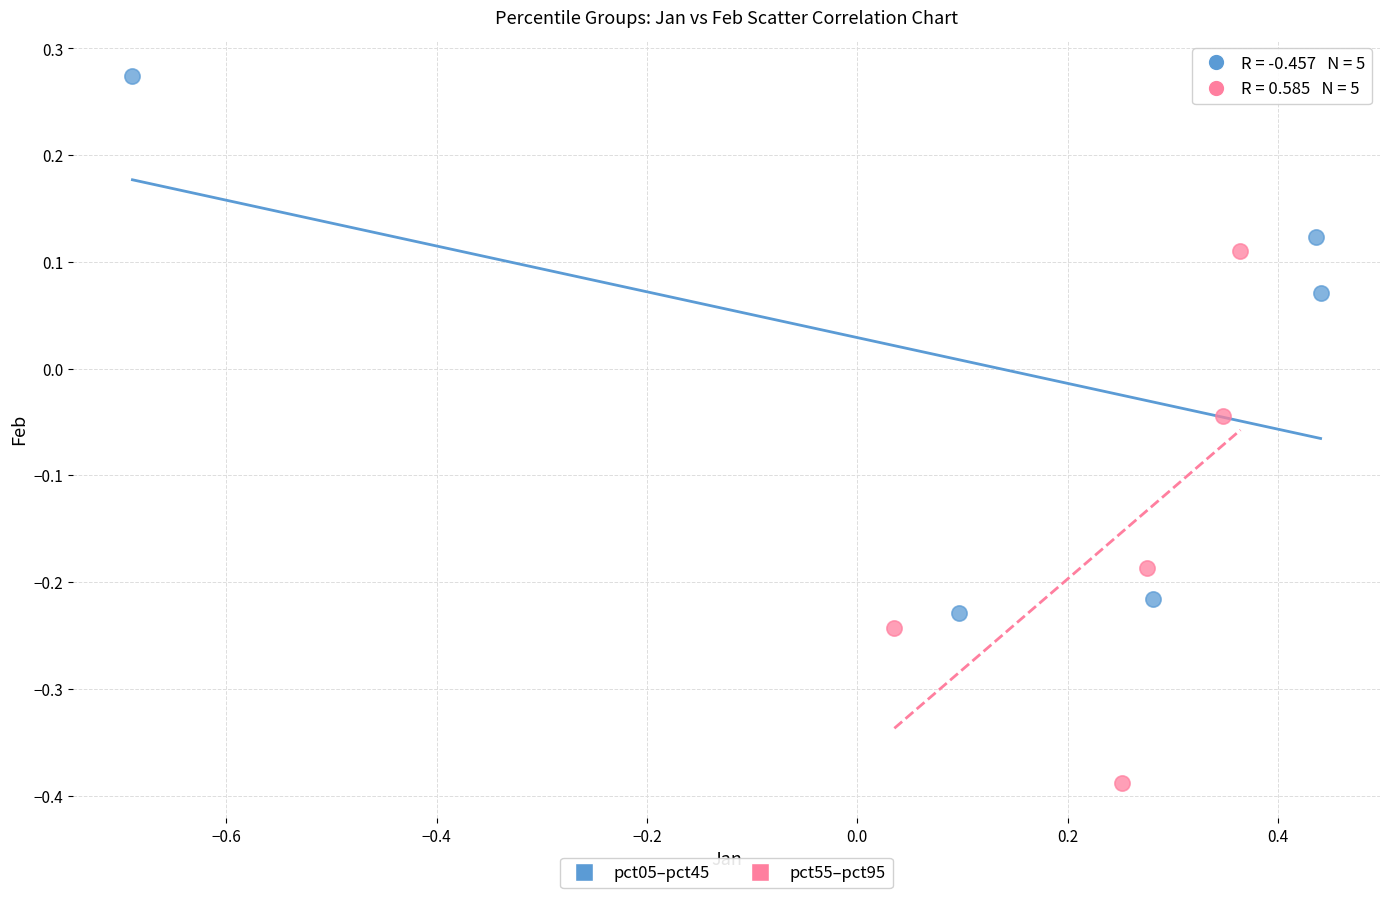

Which series contains the highest Y value?

pct05–pct45